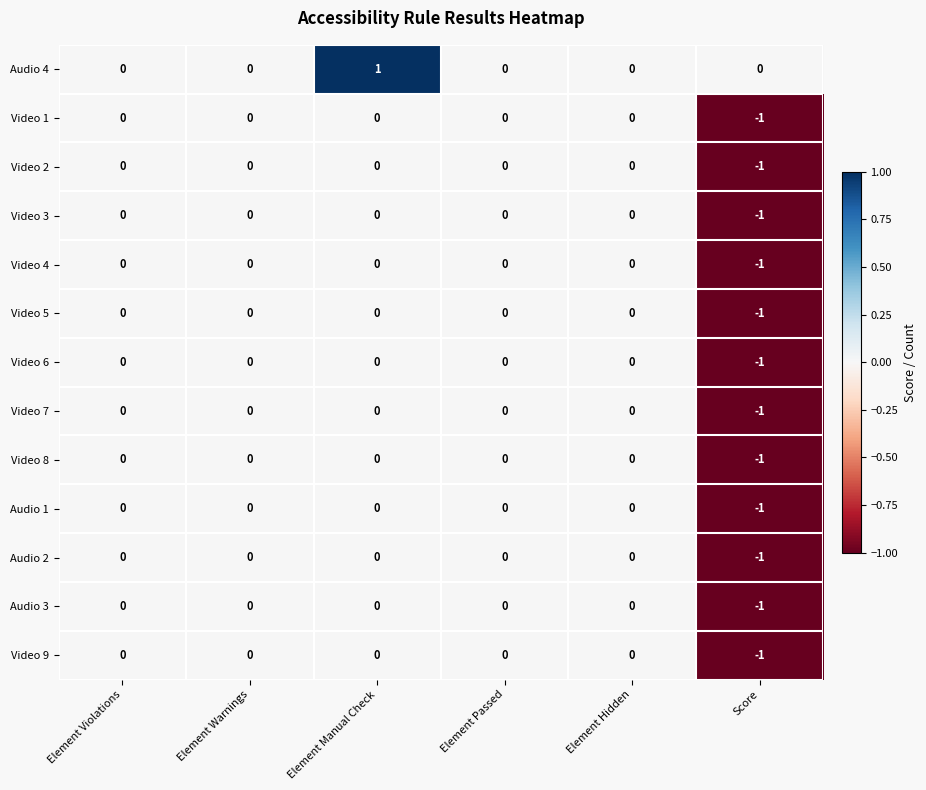

How many data points does each series have?

6